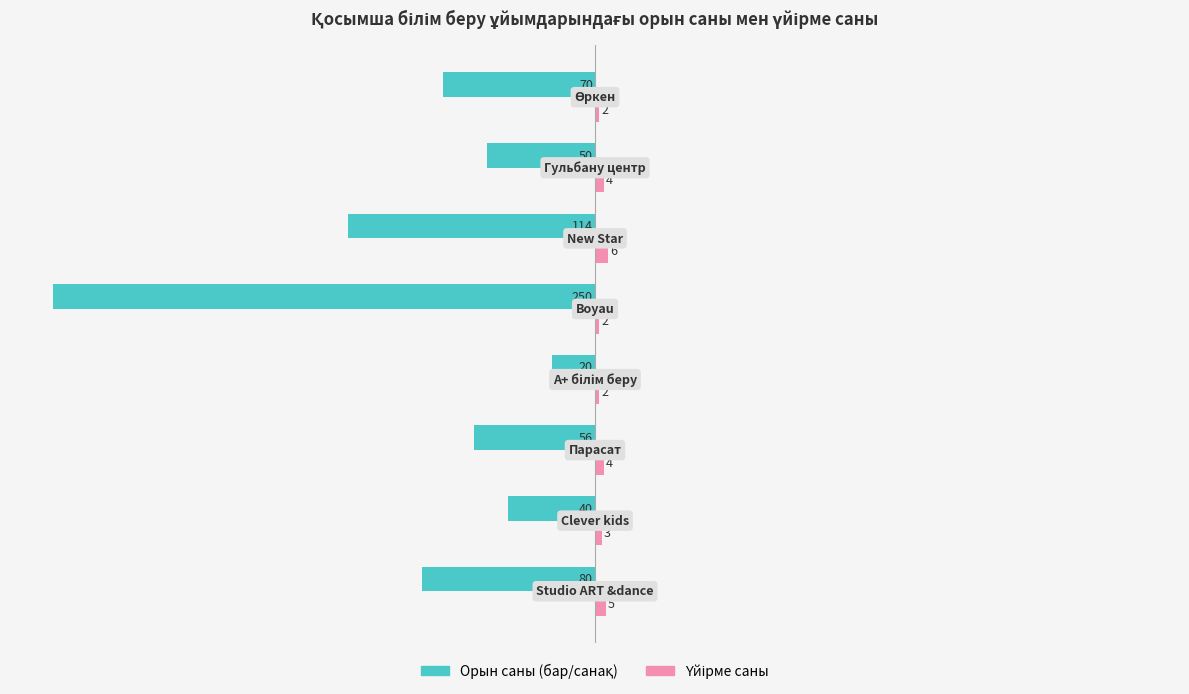

What is the smallest value displayed?

-250